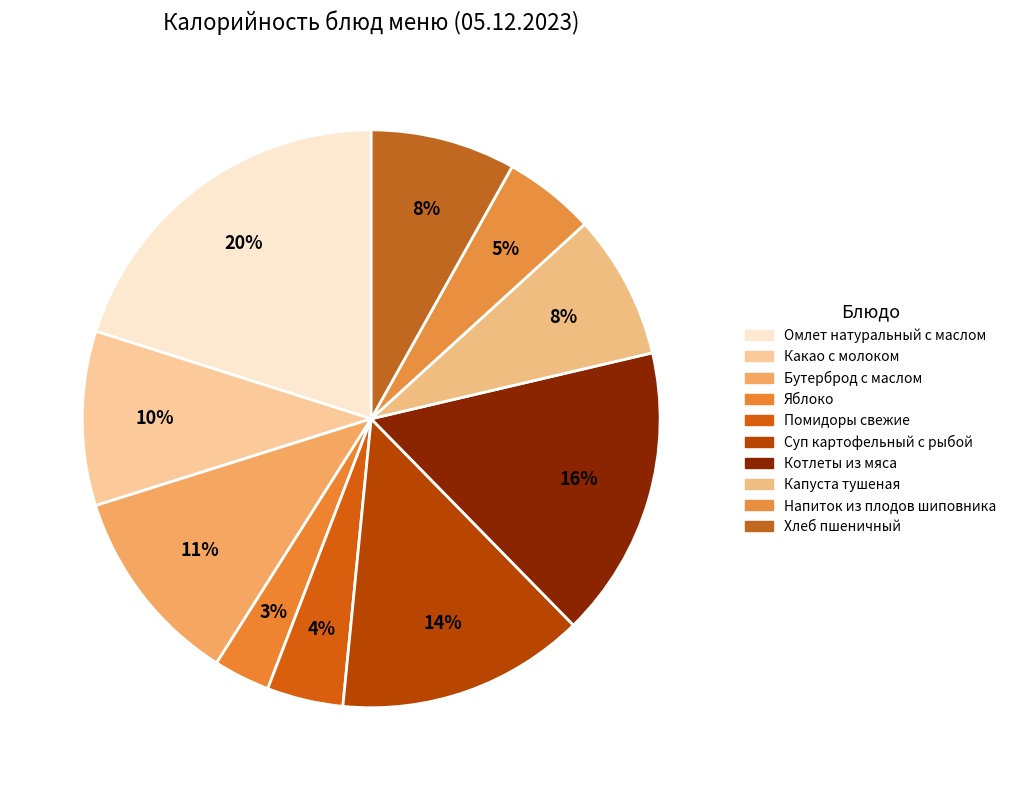

How many segments does this pie chart have?

10